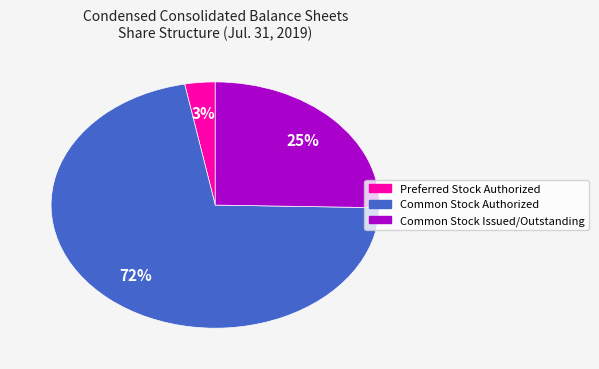

Does Common Stock Authorized account for over 50% of the chart?

Yes